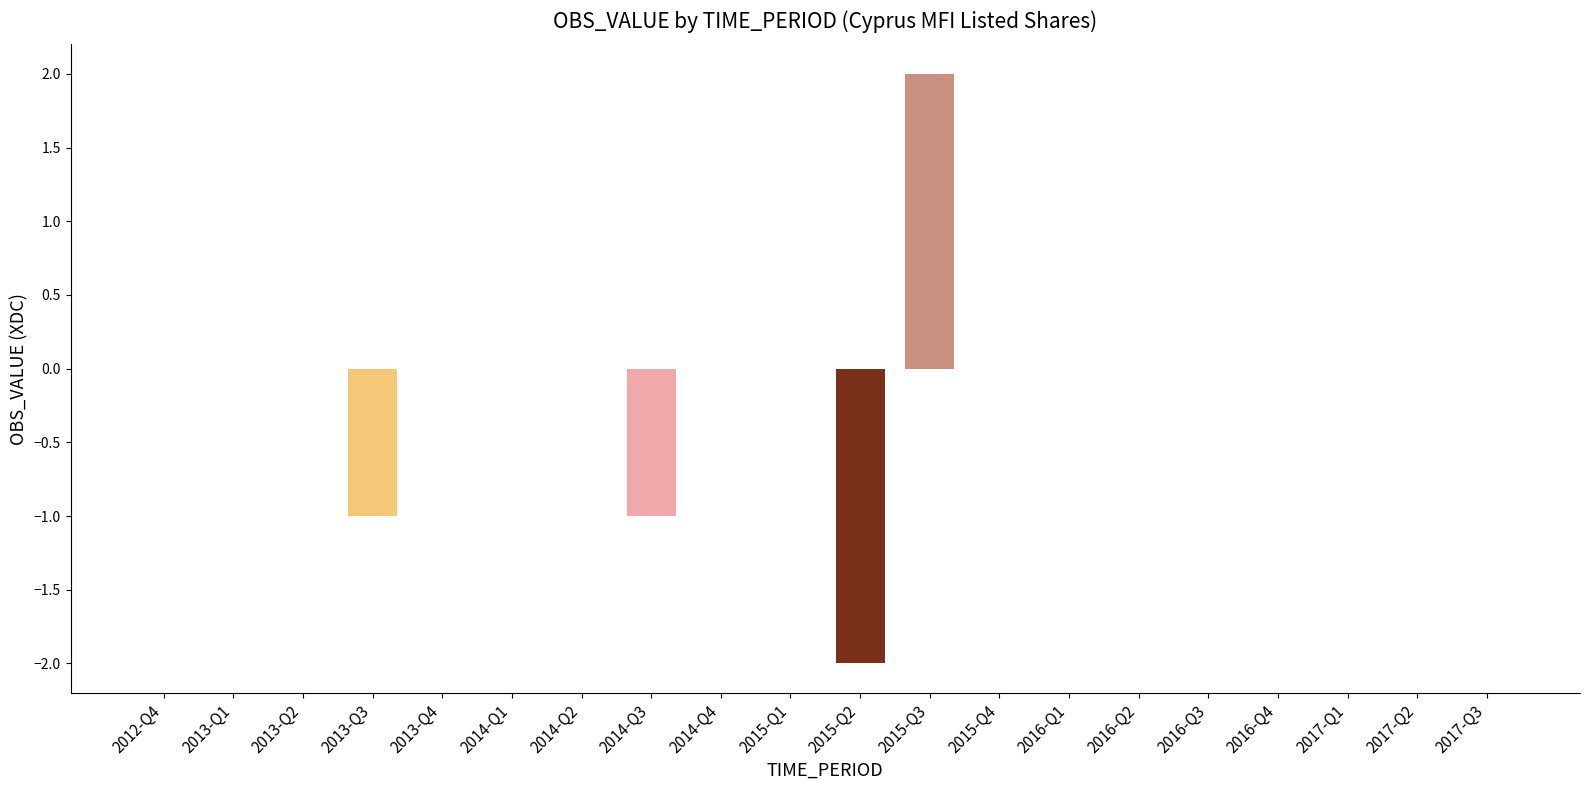

Reading left to right, list all the values displayed in this chart.

2012-Q4=0	2013-Q1=0	2013-Q2=0	2013-Q3=-1	2013-Q4=0	2014-Q1=0	2014-Q2=0	2014-Q3=-1	2014-Q4=0	2015-Q1=0	2015-Q2=-2	2015-Q3=2	2015-Q4=0	2016-Q1=0	2016-Q2=0	2016-Q3=0	2016-Q4=0	2017-Q1=0	2017-Q2=0	2017-Q3=0